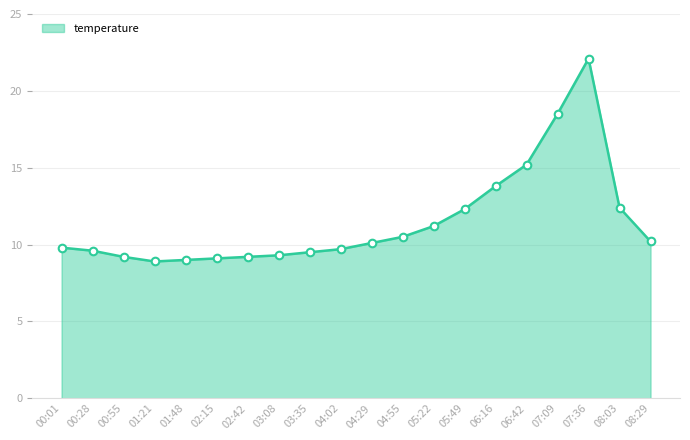

Which has a higher value, 04:29 or 00:28?

04:29